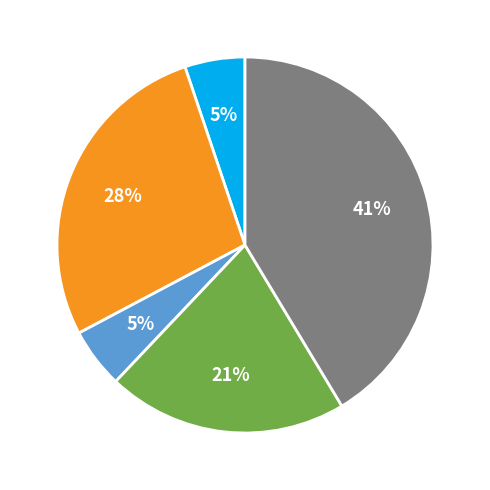

Is there a majority slice in this chart?

No